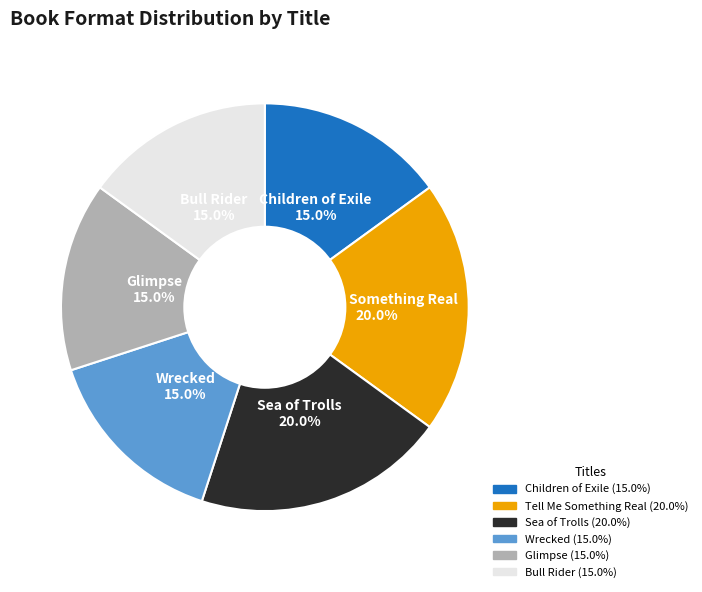

Combined, what portion of the pie is Children of Exile and Glimpse?

30.0%